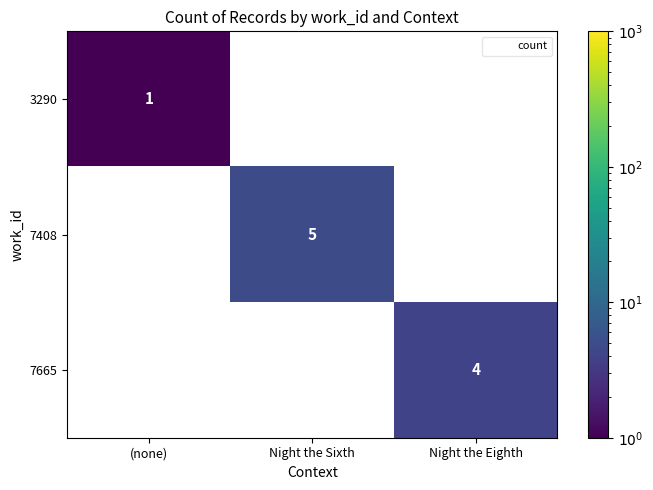

How many positive values does the 3290 series have?

1